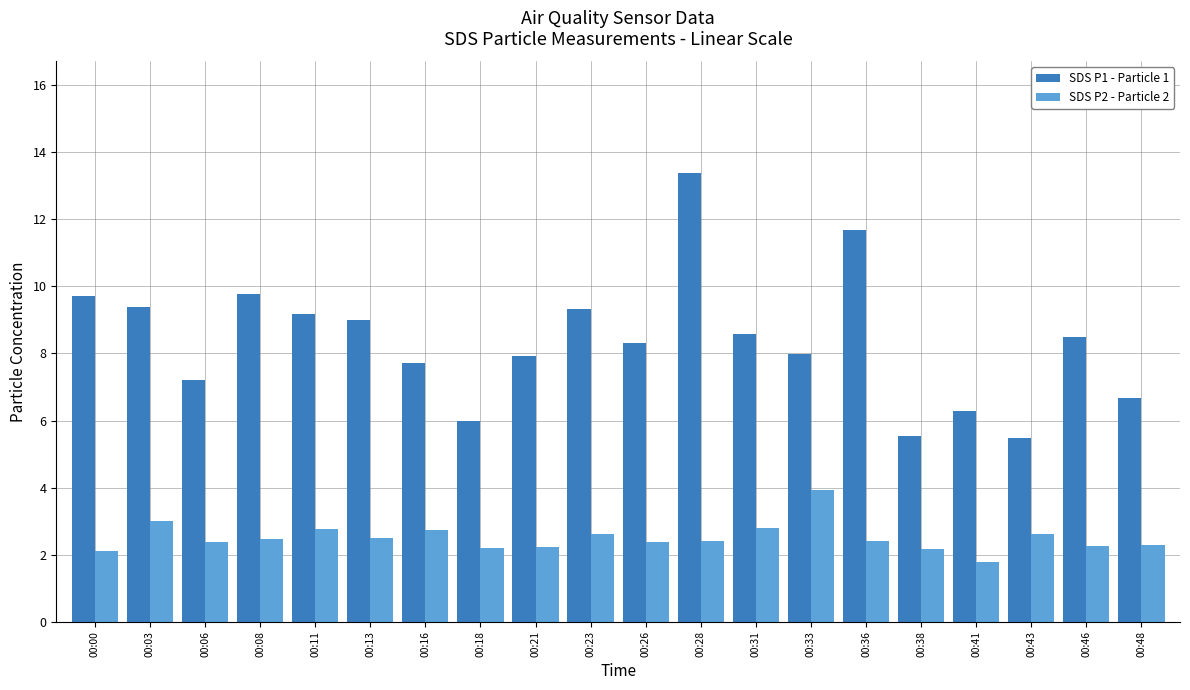

What is the difference between the maximum and minimum values in the SDS P2 - Particle 2 series?

2.2